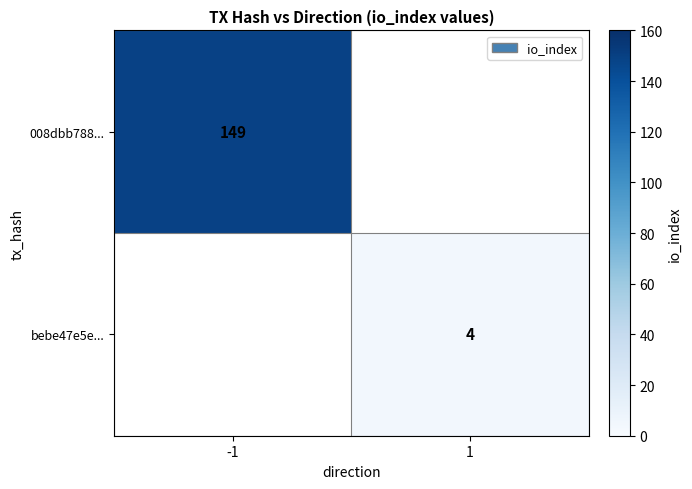

The value of 008dbb788... at -1 is 221. True or false?

False